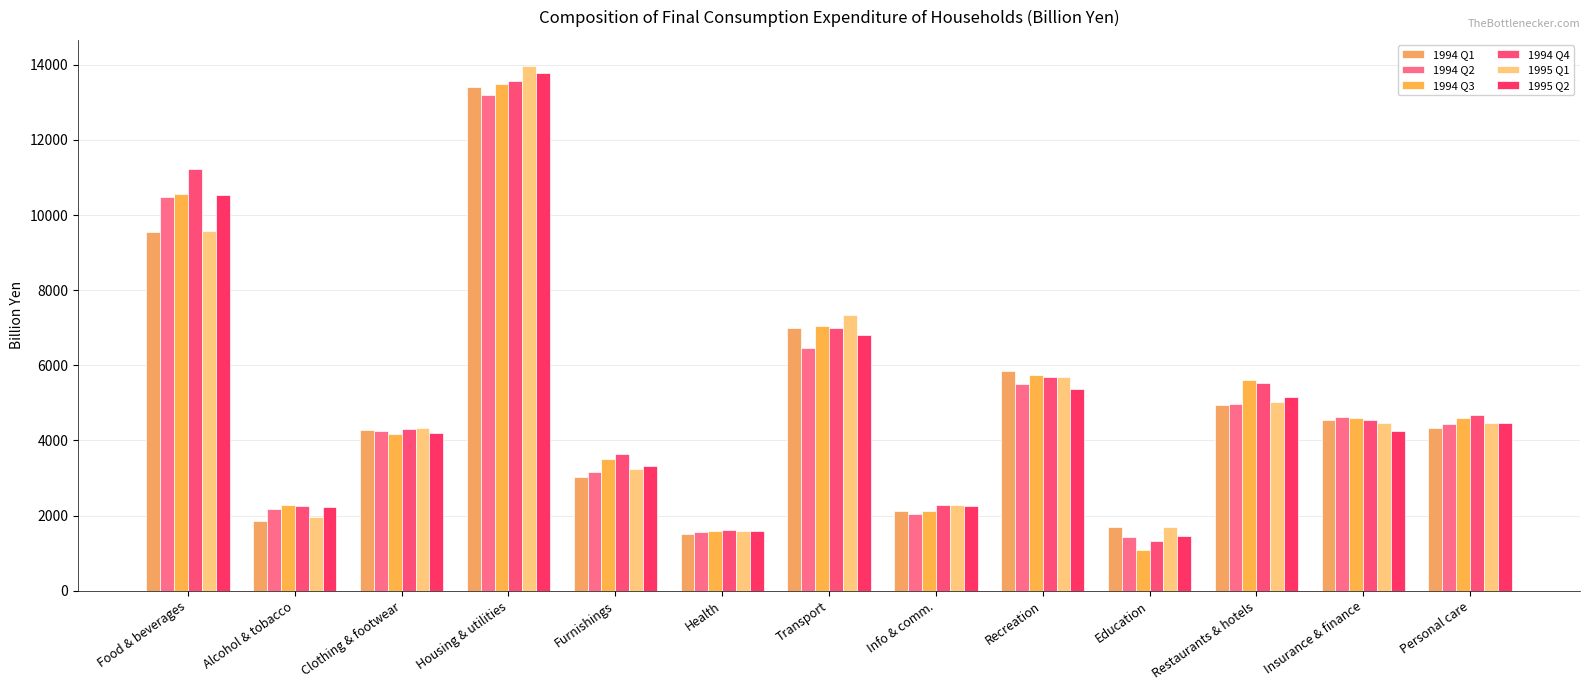

How many bars are there in total?

78